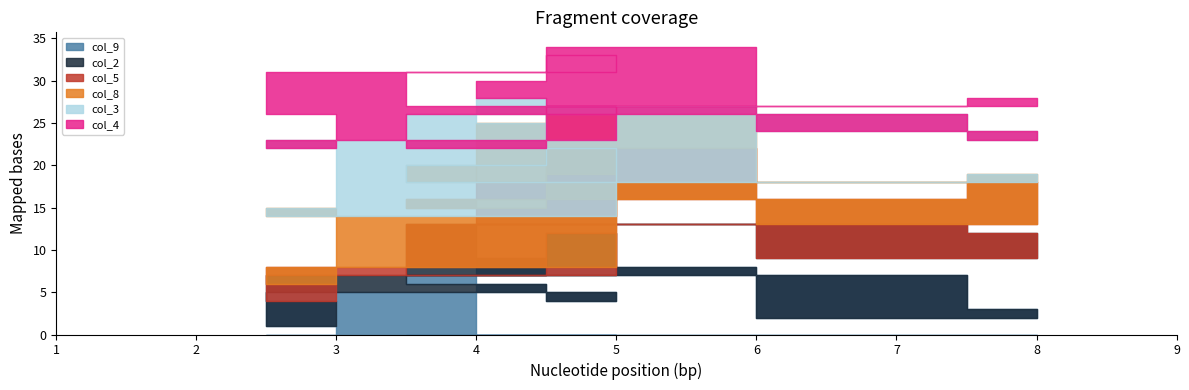

At which label does col_5 reach its peak?

5